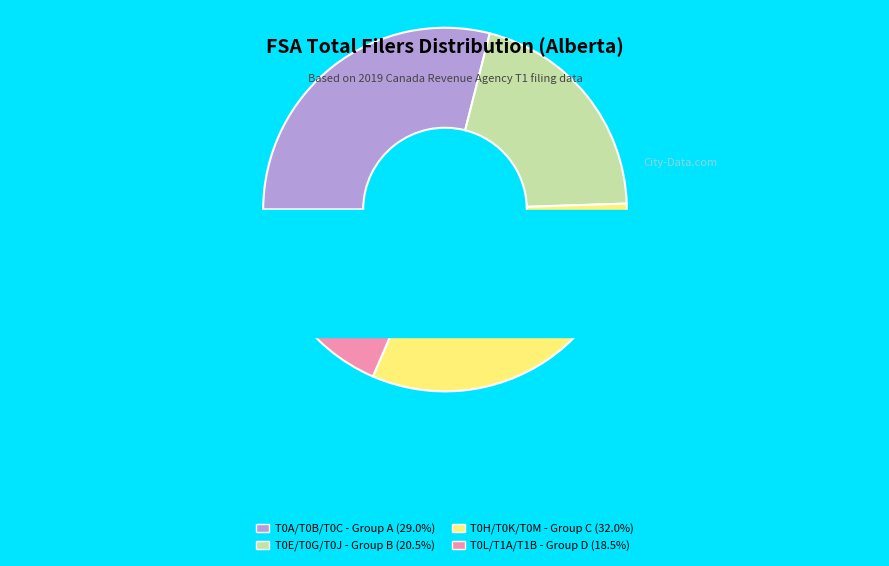

Does any single category account for the majority?

No